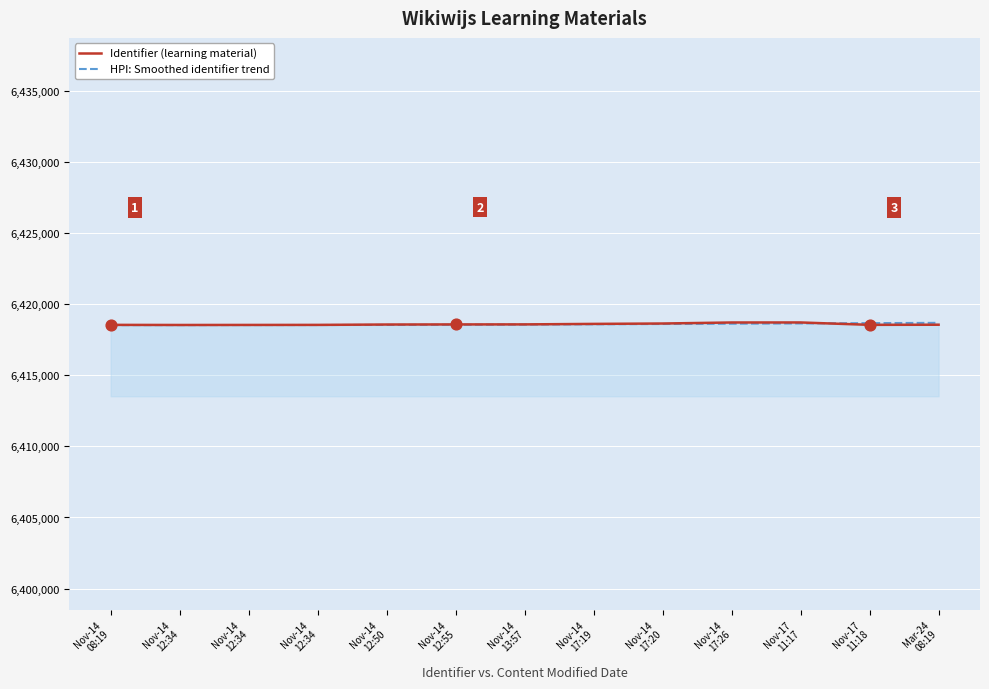

Which series contains the highest Y value?

Identifier (learning material)